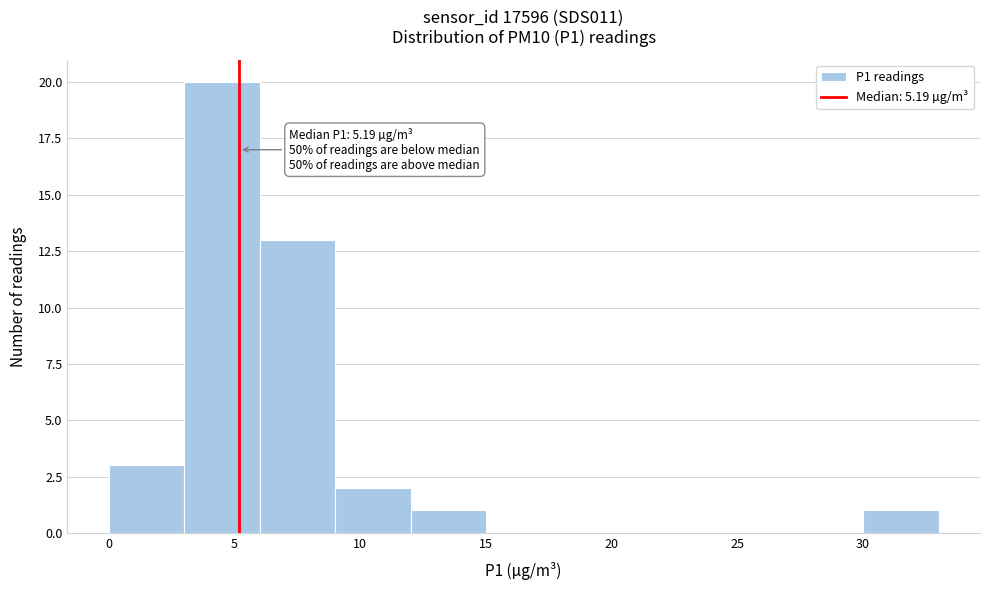

Which range on the x-axis has the tallest bar?

3 to 6